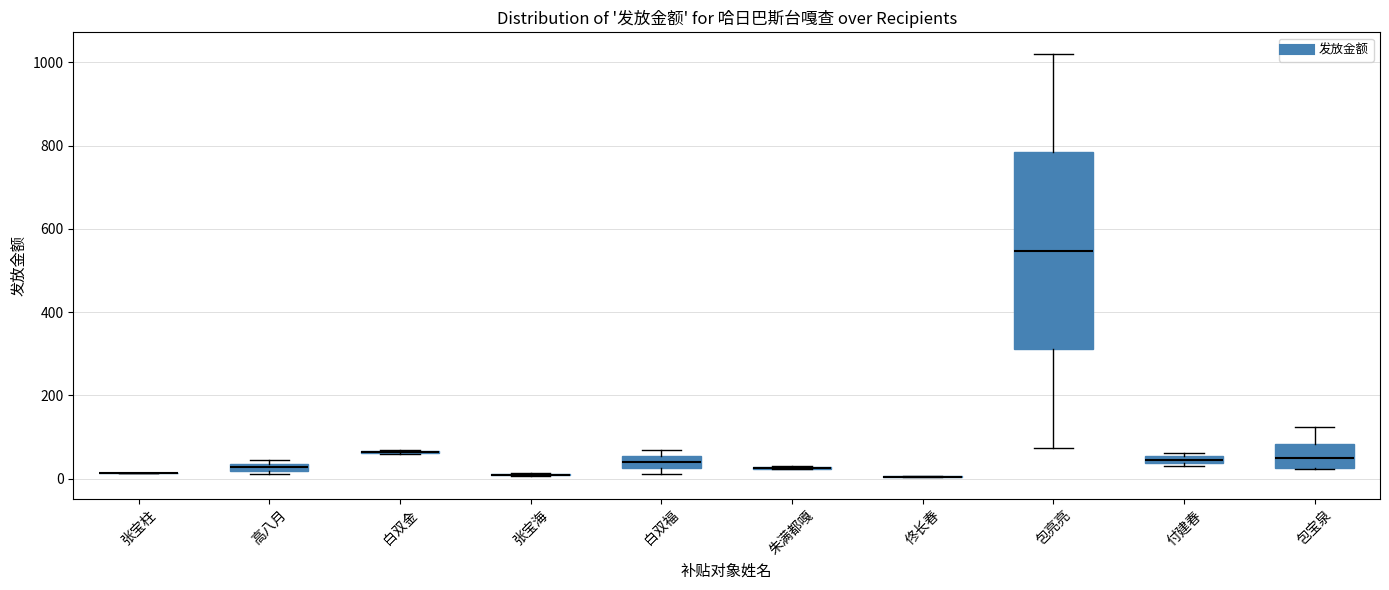

Comparing the boxes themselves (not the whiskers), which one is the tallest?

包亮亮